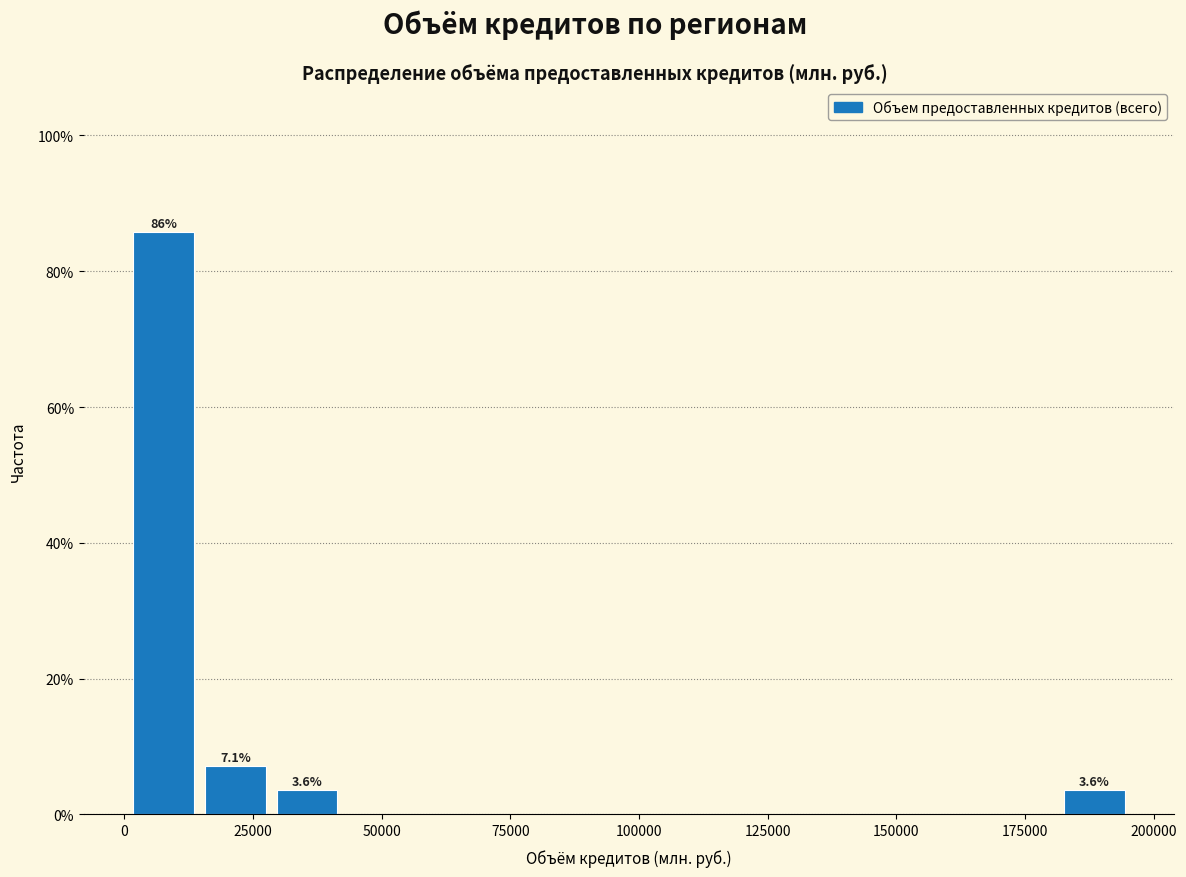

Read against the x-axis, roughly where is the centre of the tallest bar?

10000